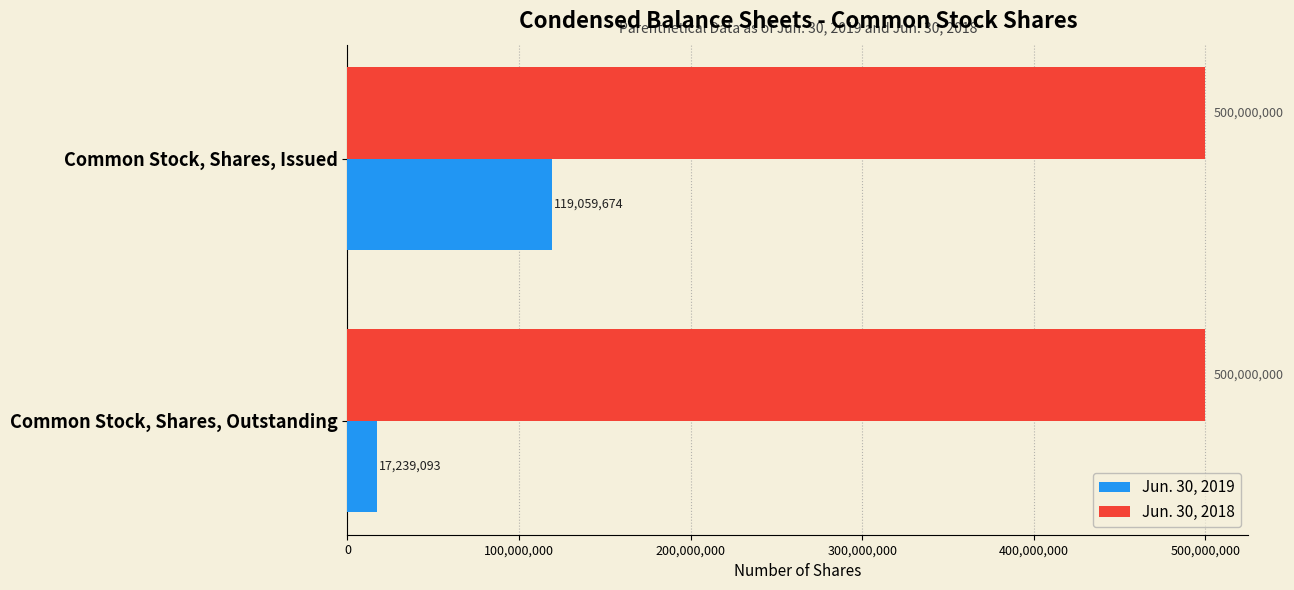

Rank the series by their average value, from highest to lowest.

Jun. 30, 2018, Jun. 30, 2019